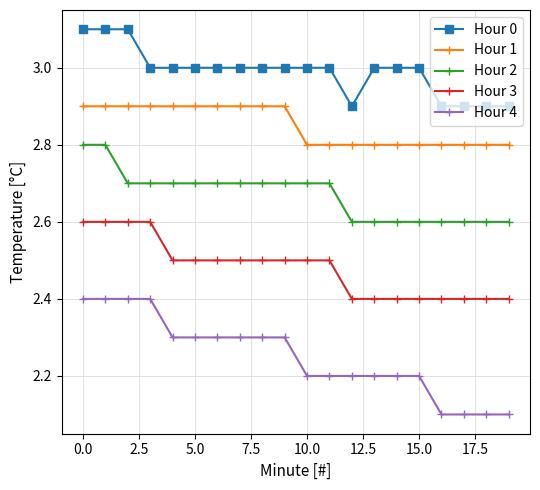

What are all the series names shown in the legend?

Hour 0, Hour 1, Hour 2, Hour 3, Hour 4